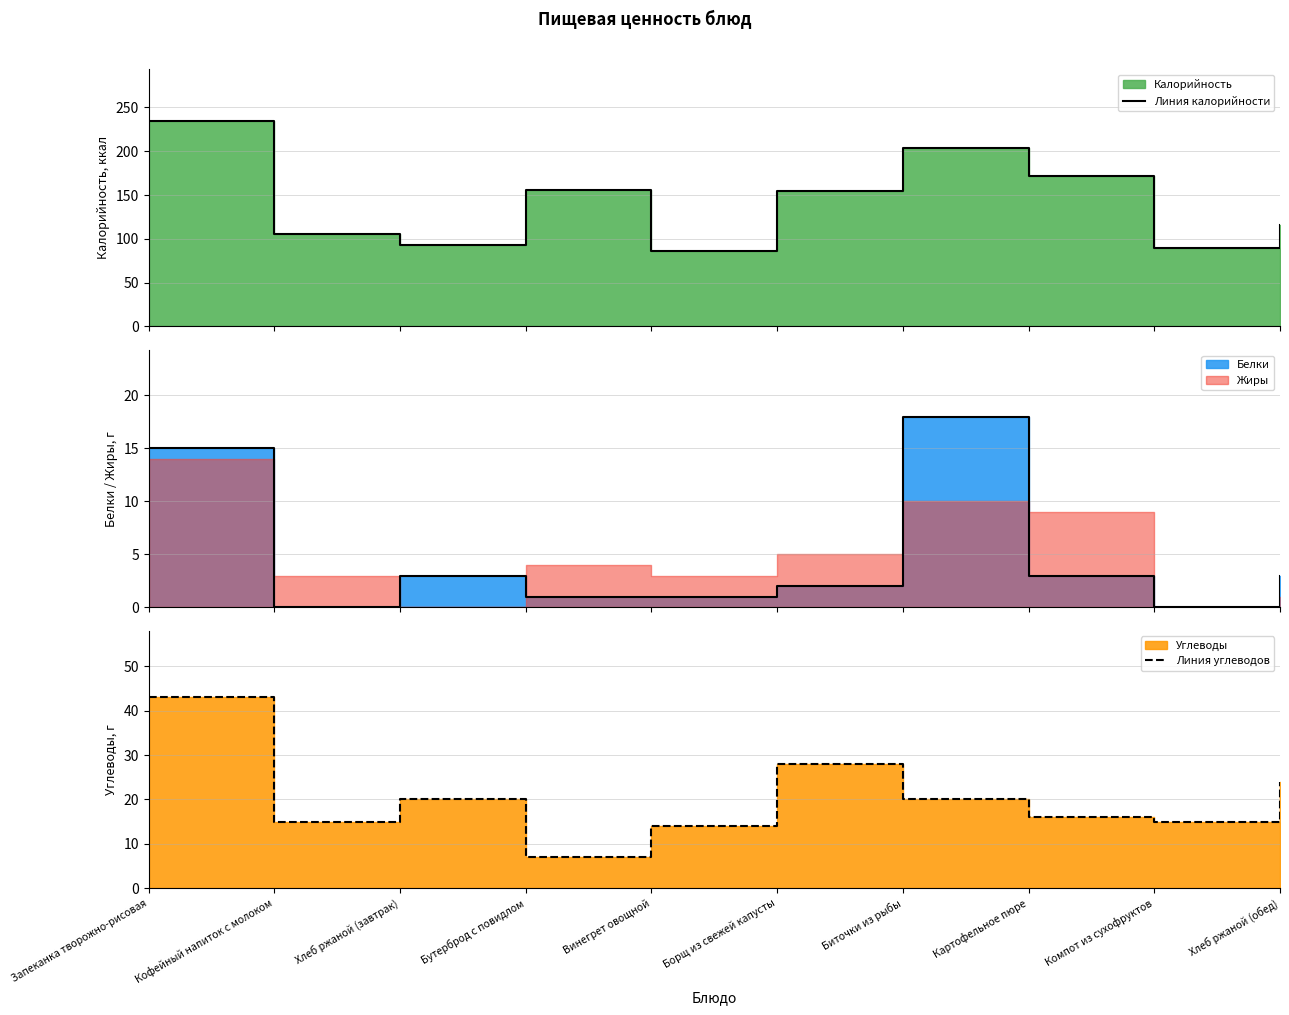

Is it true that Линия углеводов equals 16 at Картофельное пюре?

True